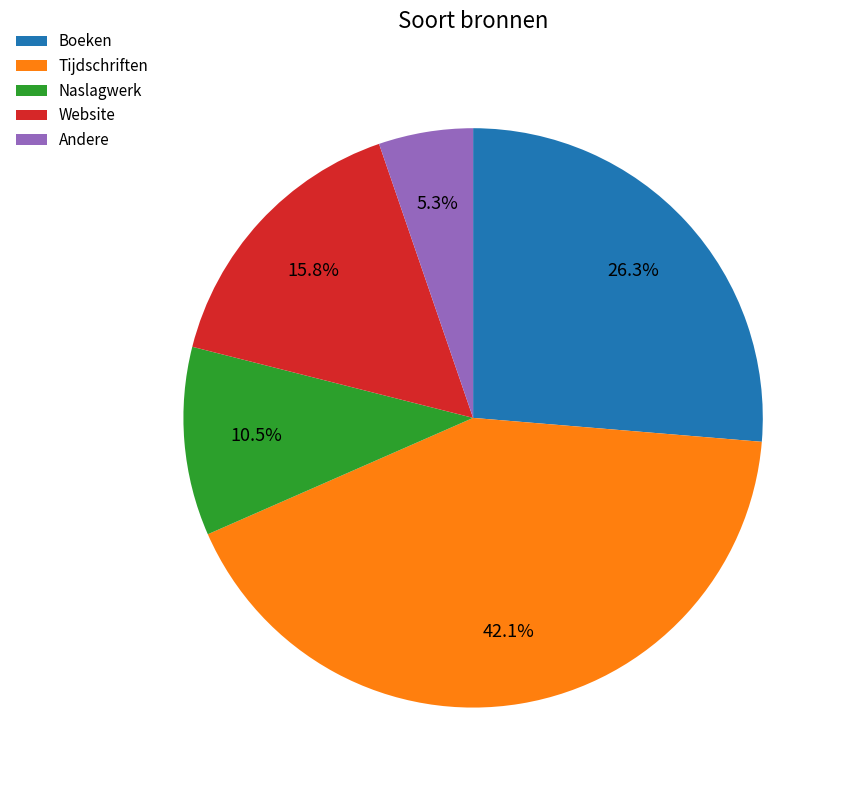

To the nearest percent, what is the combined percentage of Andere and Naslagwerk?

16%